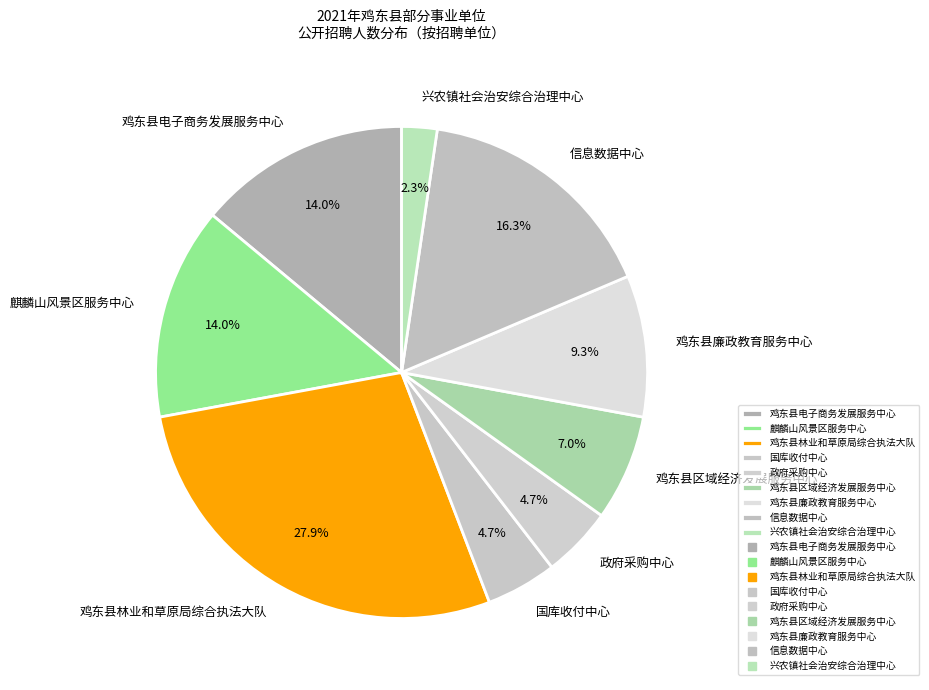

How many slices are in this pie chart?

9